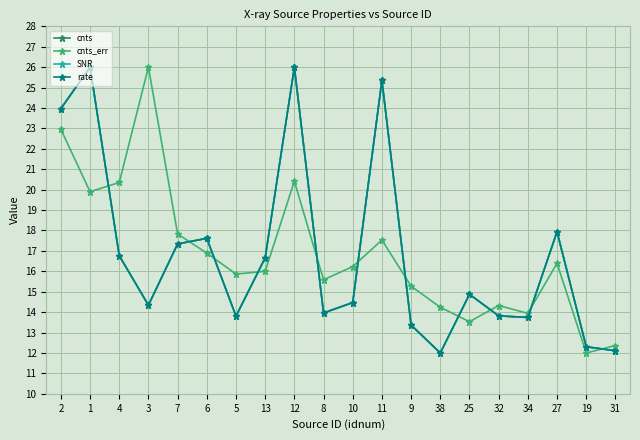

What is the value of the cnts point at the 9th from the left?

26.0